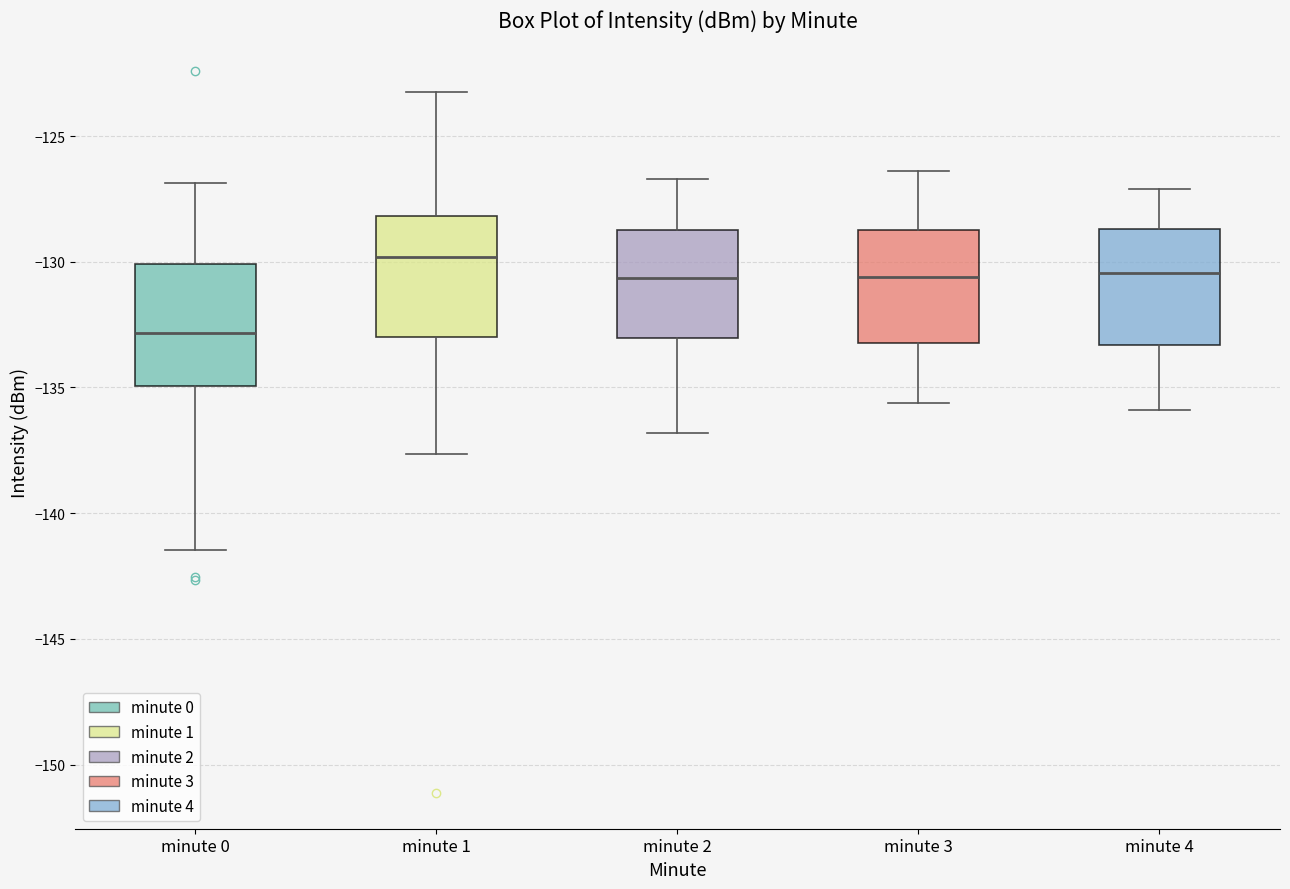

Where does the upper whisker of the box for minute 2 end on the y-axis? The values are not printed on the chart, so give them approximately, as read against the axis.

-126.5